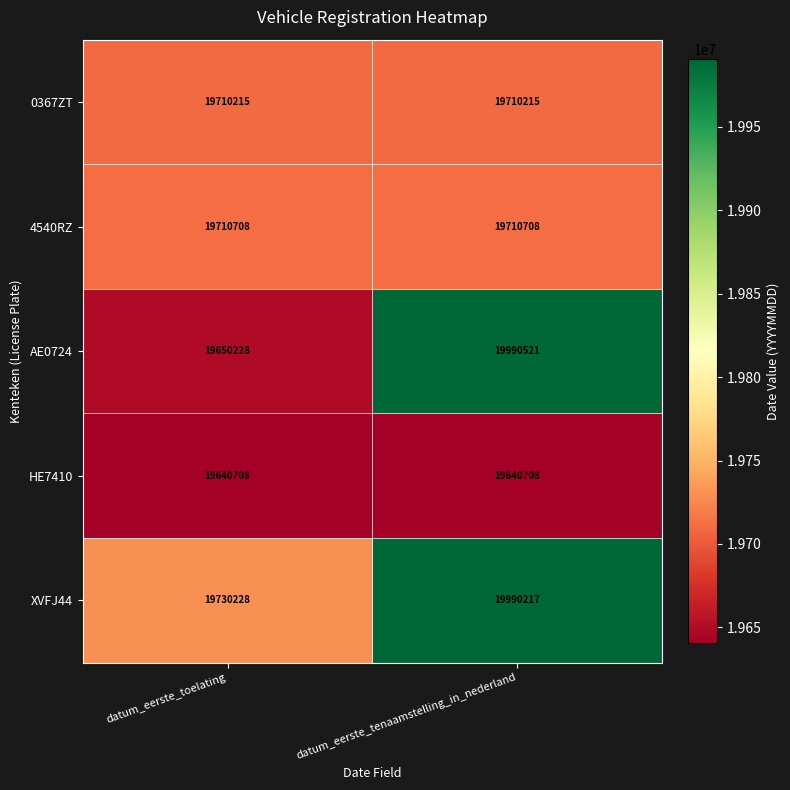

Reading left to right, what are all the values shown in this chart?

0367ZT: 19710215	19710215
4540RZ: 19710708	19710708
AE0724: 19650228	19990521
HE7410: 19640708	19640708
XVFJ44: 19730228	19990217